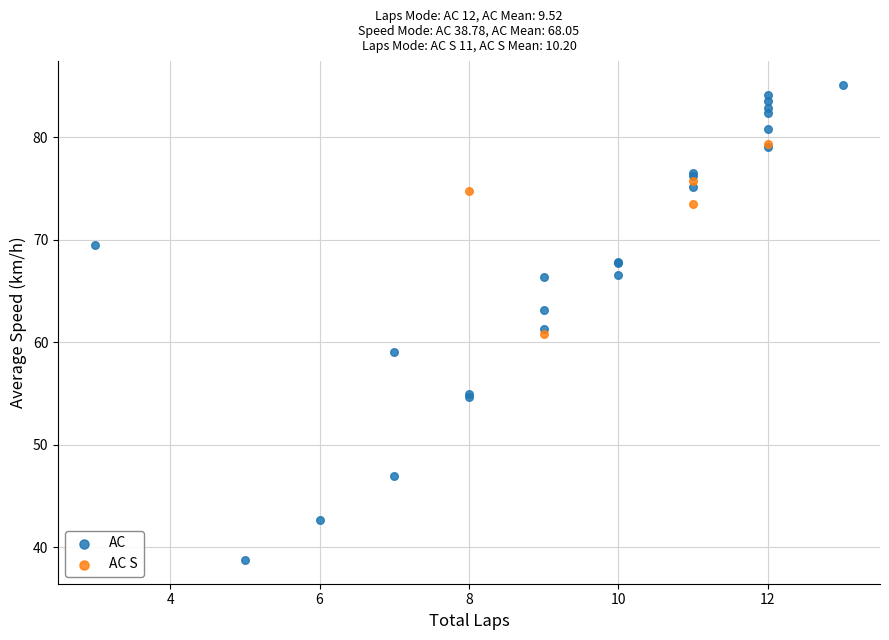

Which series reaches the minimum Y coordinate?

AC